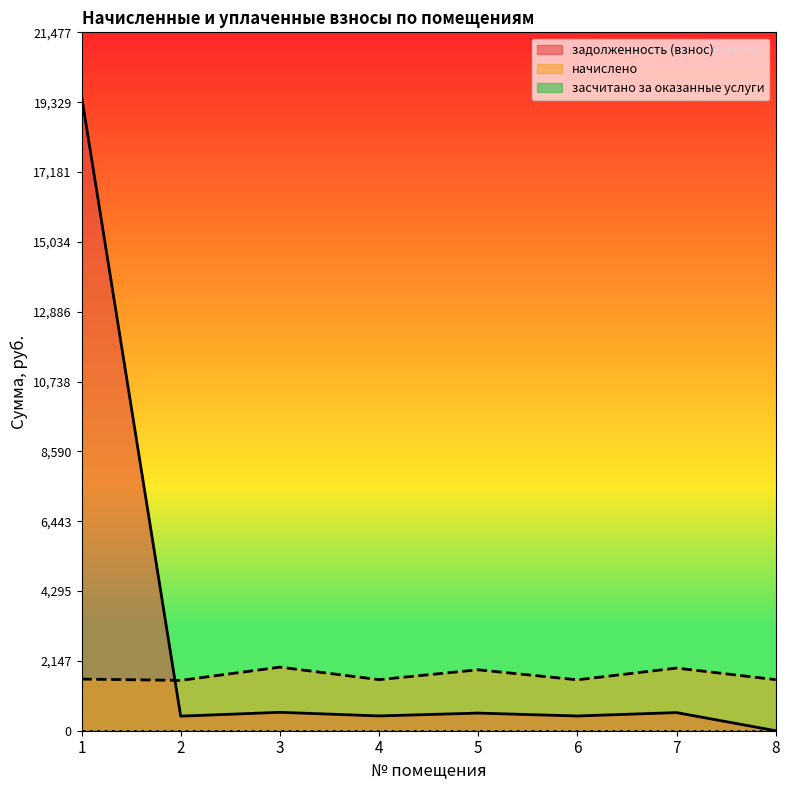

What is the value of the начислено point at the 7th from the left?

1927.0